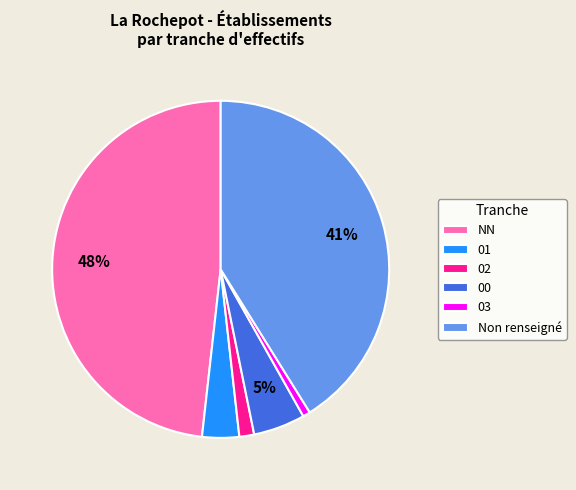

To the nearest percent, what percentage of the pie is 00?

5%